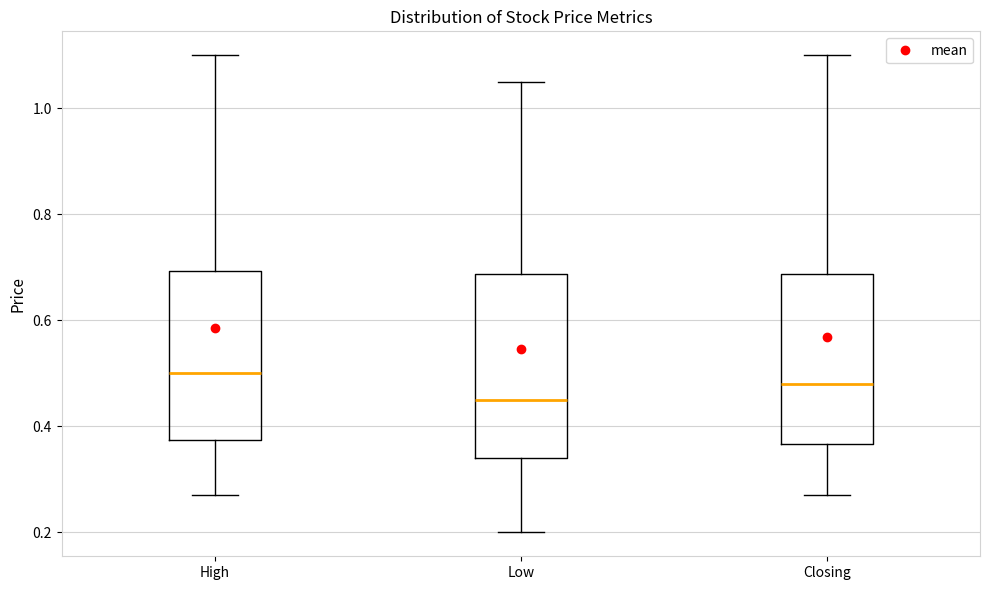

Where does the lower whisker of the box for Low end on the y-axis? The values are not printed on the chart, so give them approximately, as read against the axis.

0.20